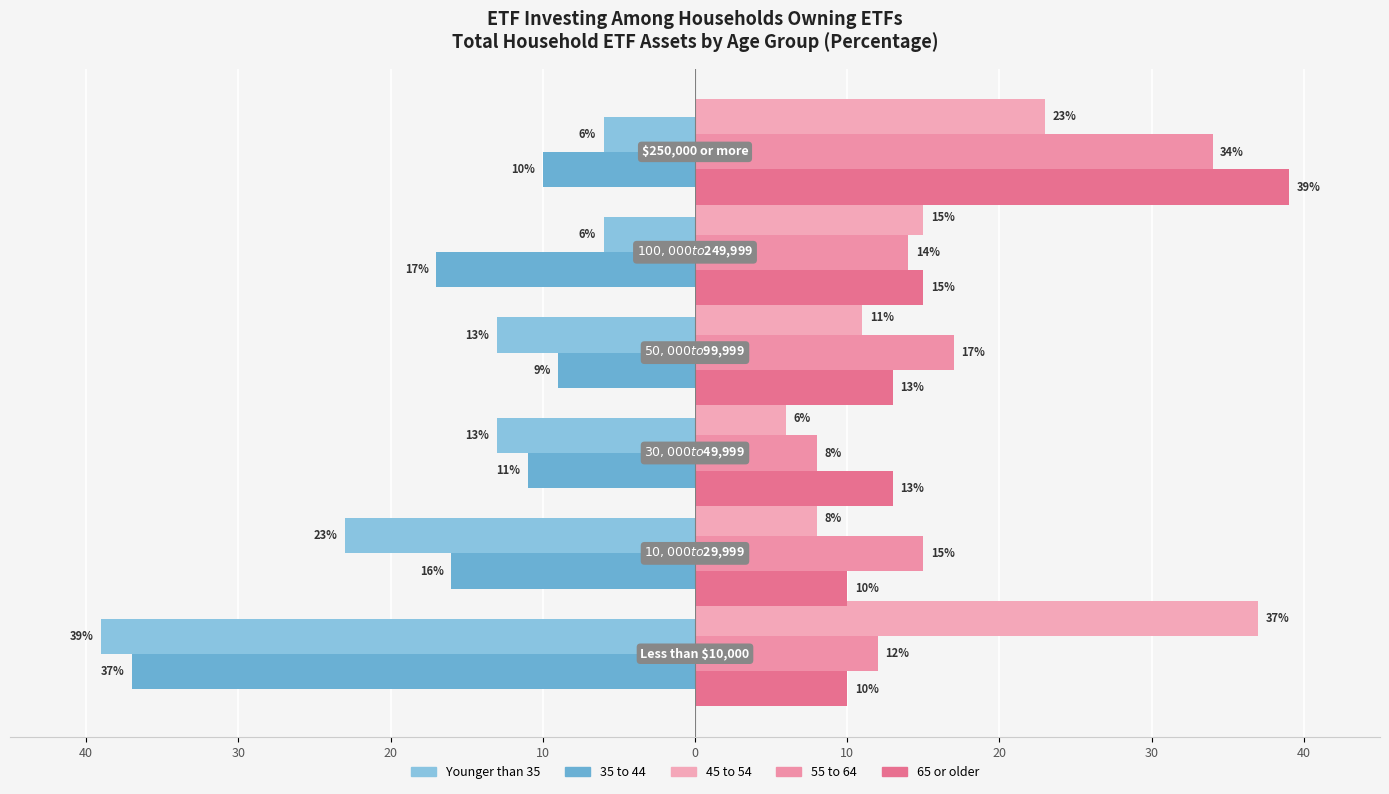

What is the difference between the maximum and second lowest values in the 55 to 64 series?

22